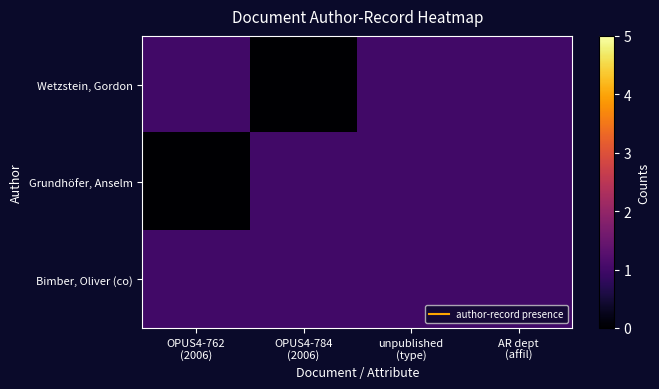

Which series changed the most between OPUS4-762 (2006) and unpublished (type)?

Grundhöfer, Anselm